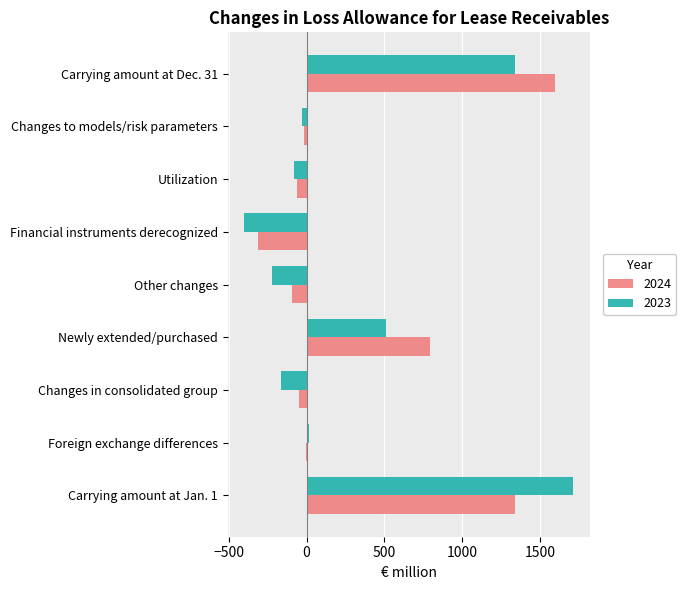

At which label is 2023 closest to 656?

Newly extended/purchased